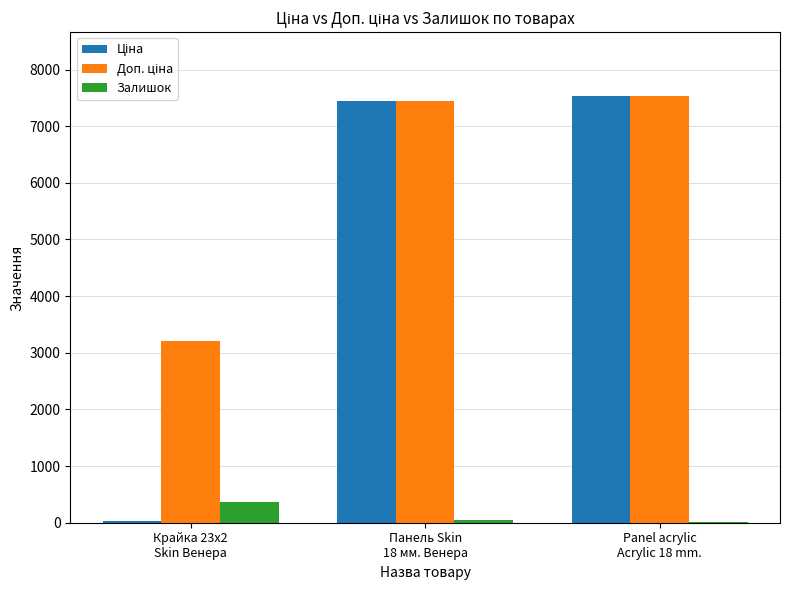

What is the sum of all Залишок values?

417.0